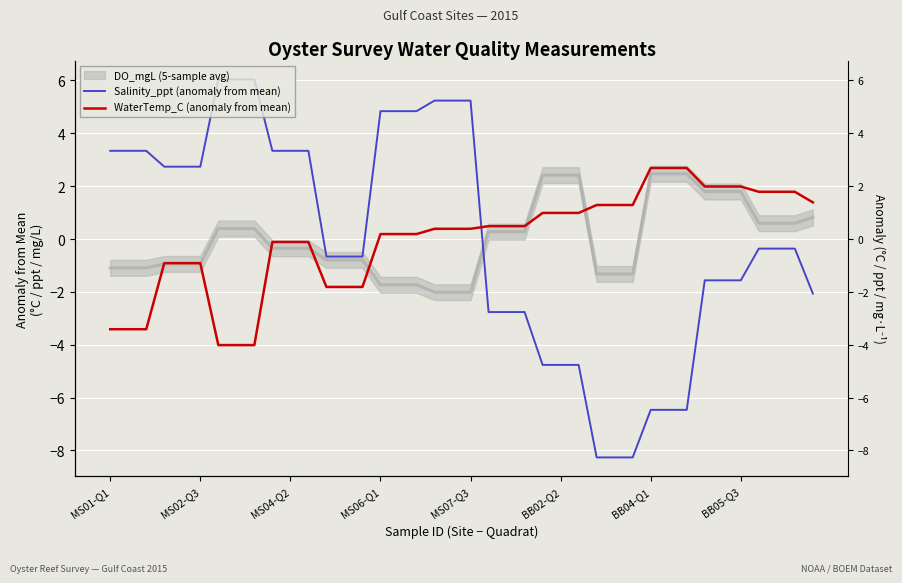

Which series has the largest total across all categories?

WaterTemp_C (anomaly from mean)